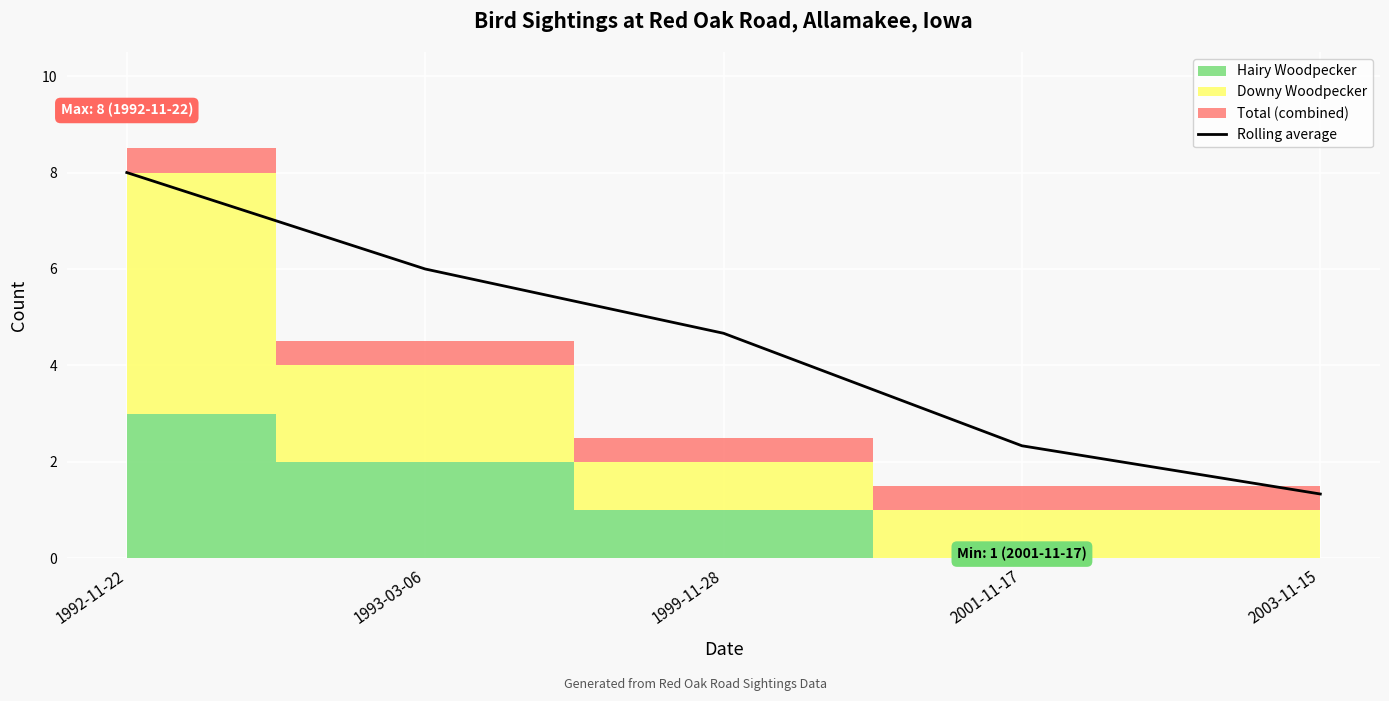

The value at 2003-11-15 is 2.2. True or false?

False